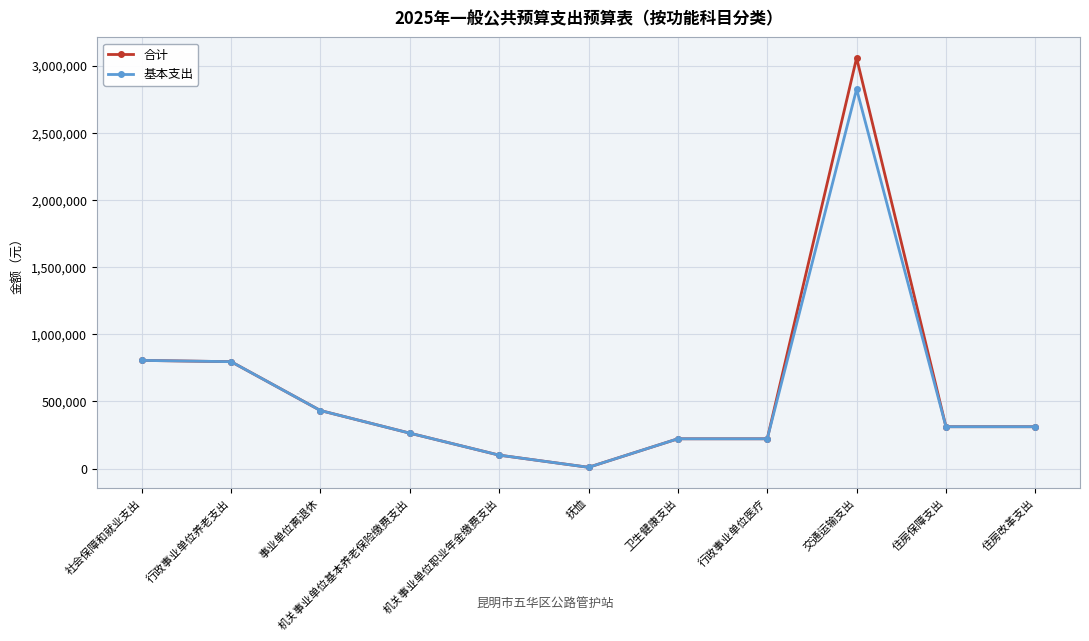

Which series has the widest spread of values?

合计